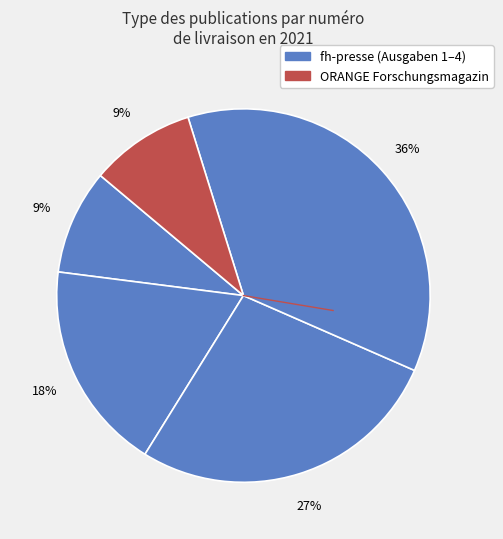

How many slices are in this pie chart?

5